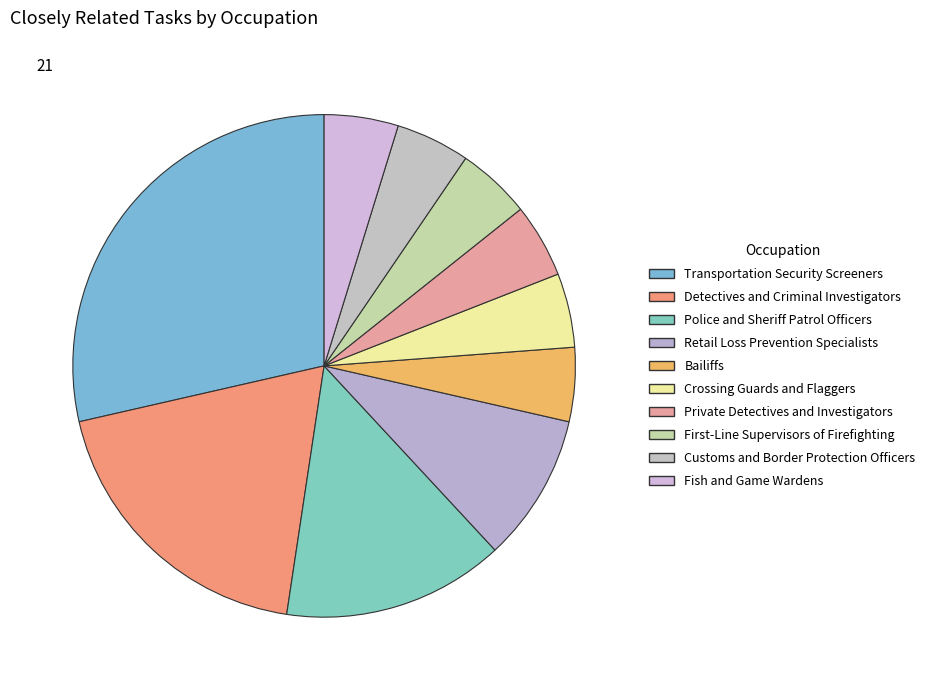

The Bailiffs slice represents 5% of the pie. True or false?

True